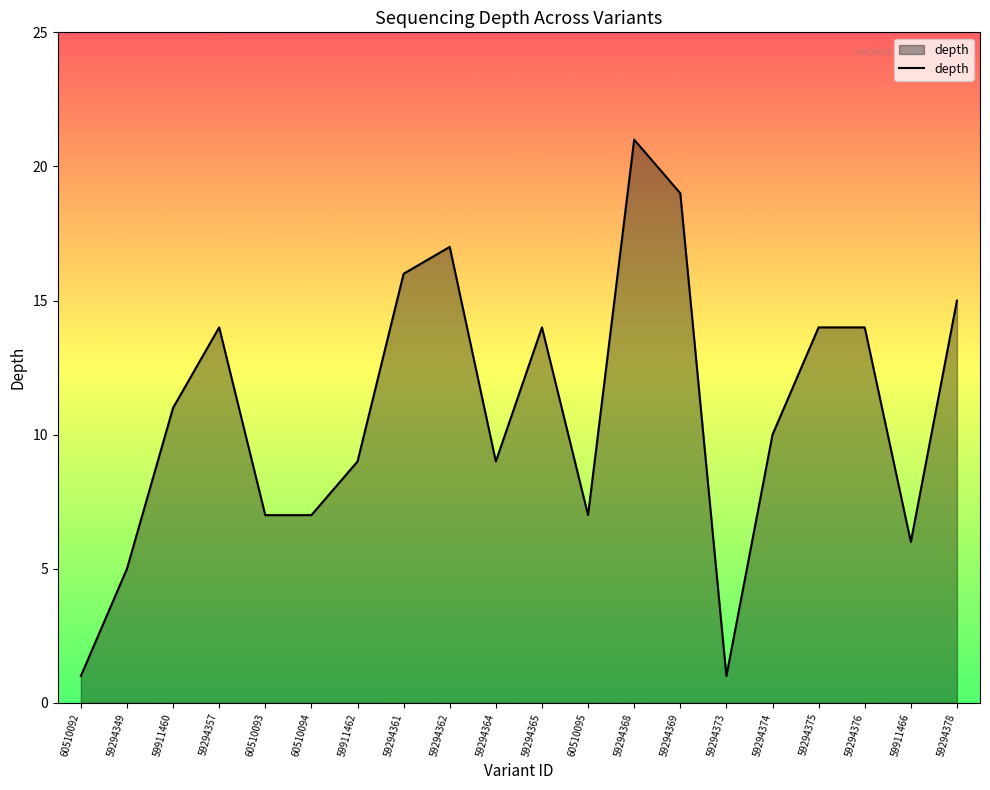

What position from the right is 59294361?

13